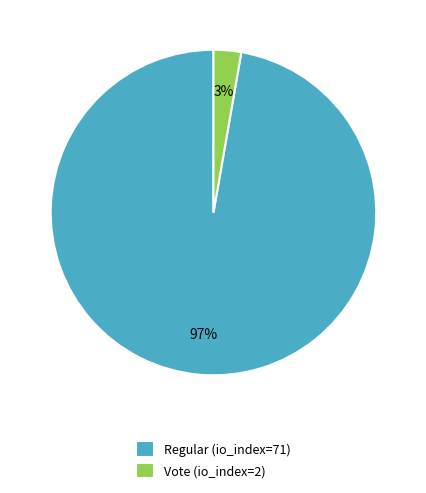

Which category accounts for the majority?

Regular (io_index=71)